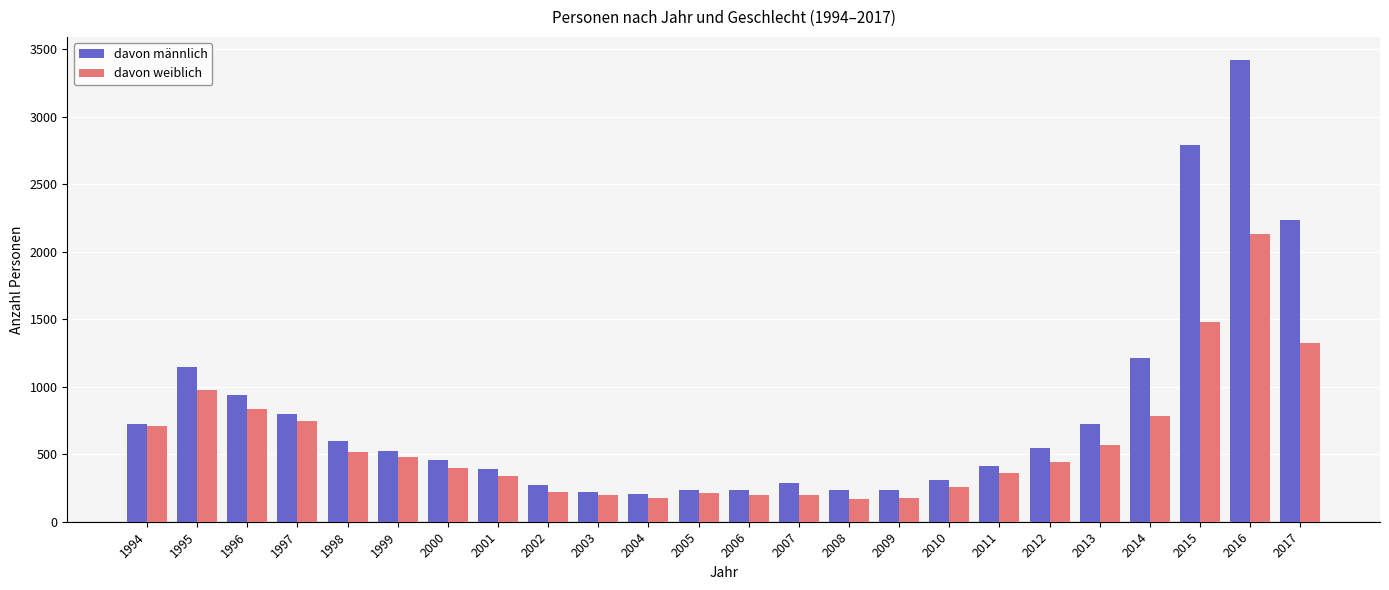

Which series has the largest total across all categories?

davon männlich